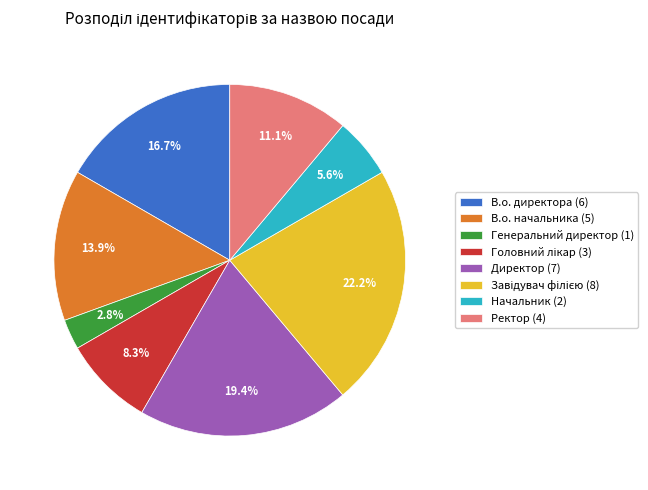

The Начальник slice represents 1% of the pie. True or false?

False